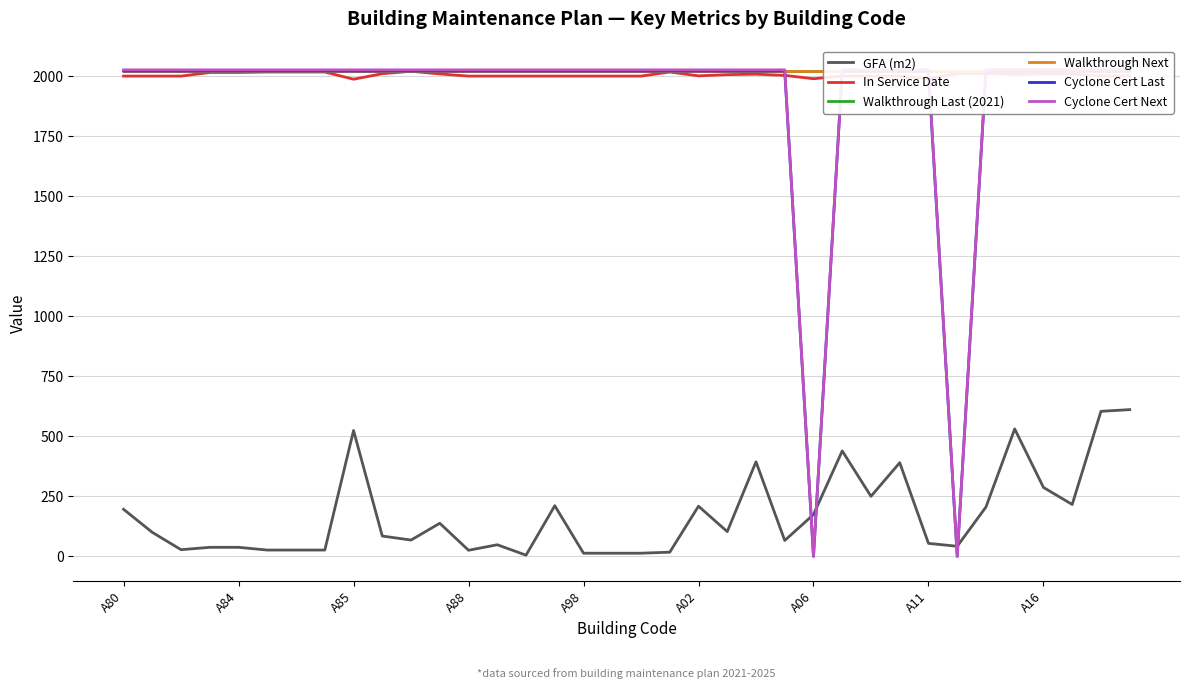

The value of In Service Date at A02 is 2001.0. True or false?

True